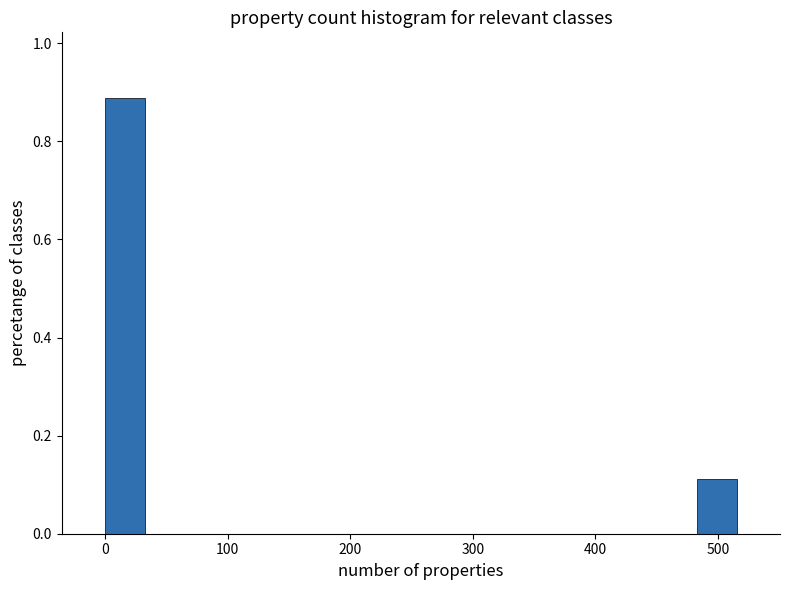

Read against the x-axis, roughly where is the centre of the tallest bar?

20